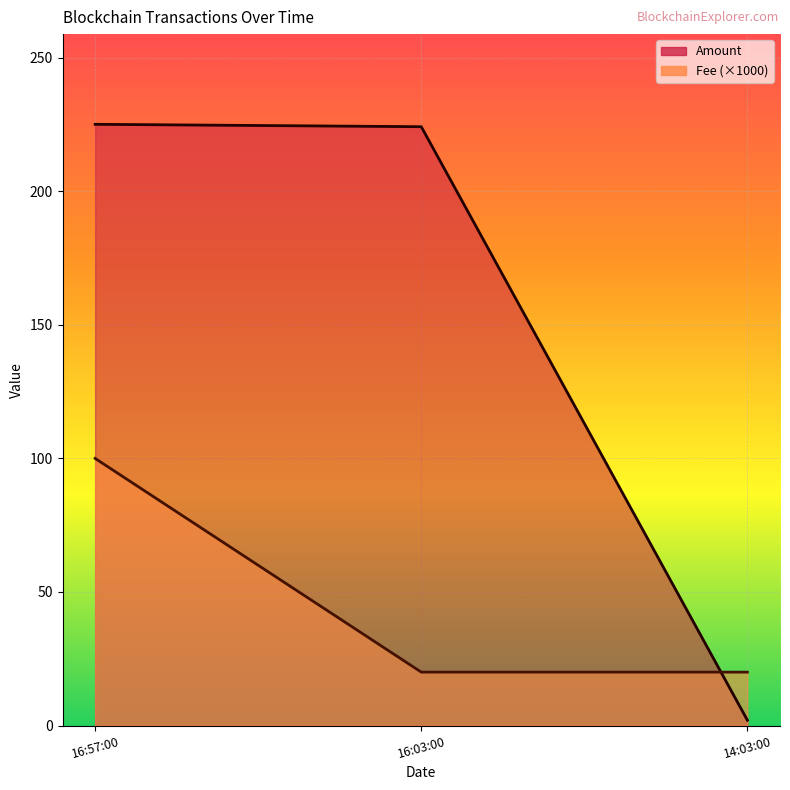

Which series changed the most between 16:03:00 and 14:03:00?

Amount